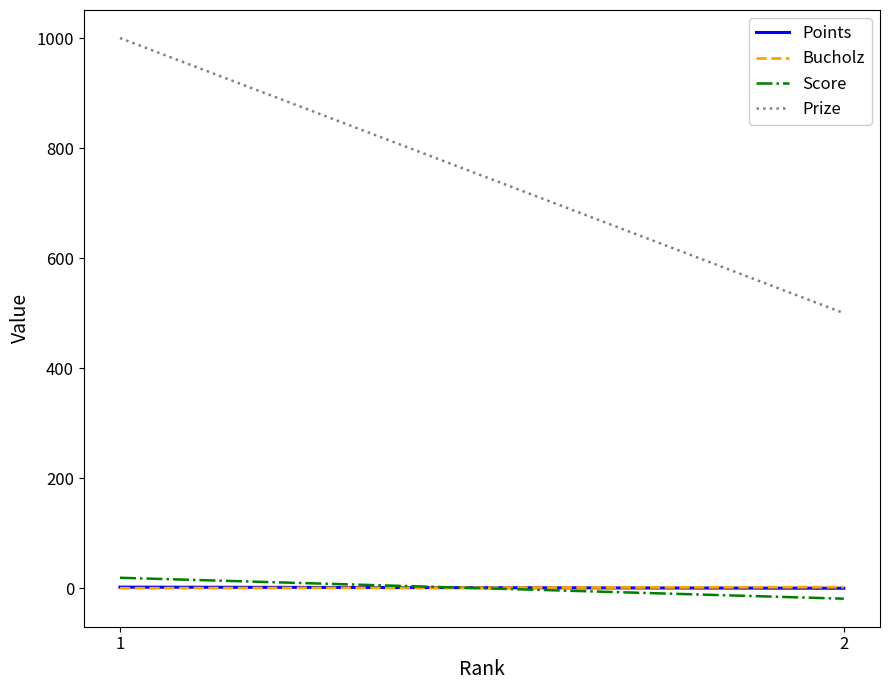

How many values in the Points series are below 2?

1